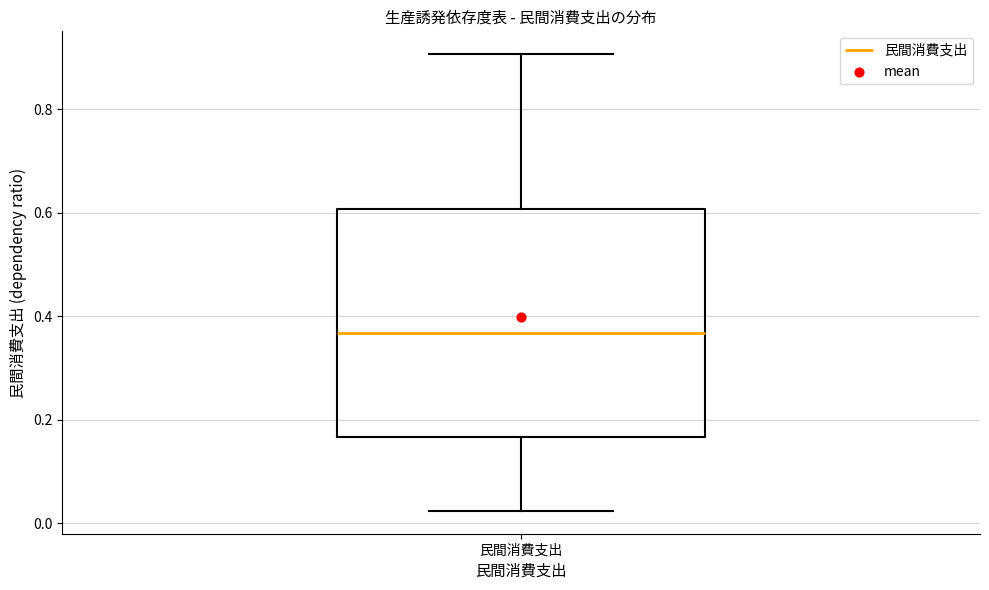

Read this box plot against the y-axis: the position of the median line, the range covered by the box, and the ends of both whiskers. The values are not printed on the chart, so give them approximately, as read against the axis.

median 0.36, box 0.16 to 0.60, whiskers 0.02 to 0.90